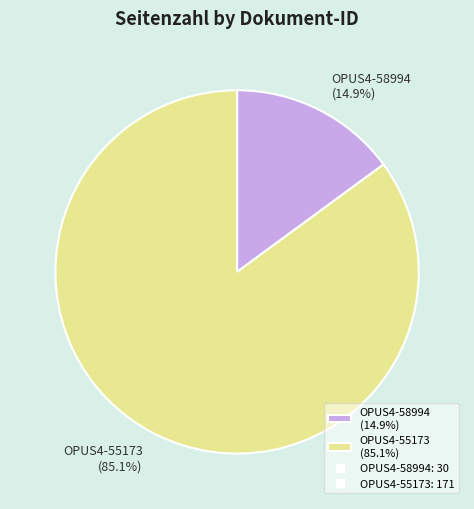

What percentage is the OPUS4-55173 slice, to the nearest percent?

85%